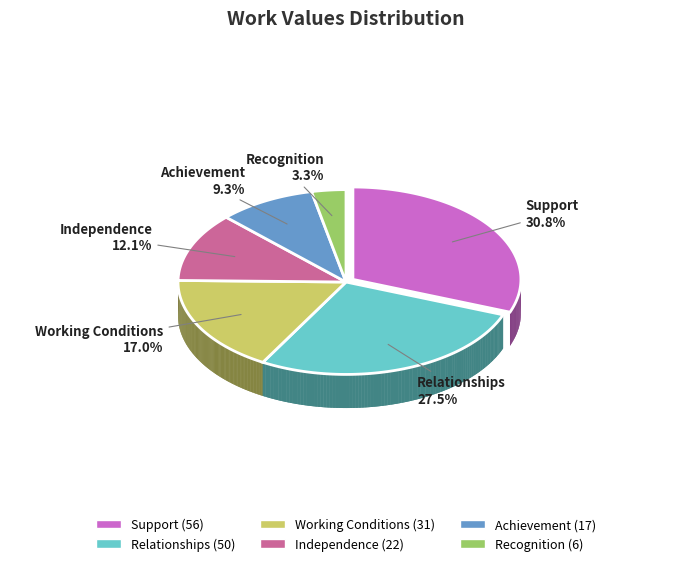

Combined, do Recognition and Independence account for over 50%?

No